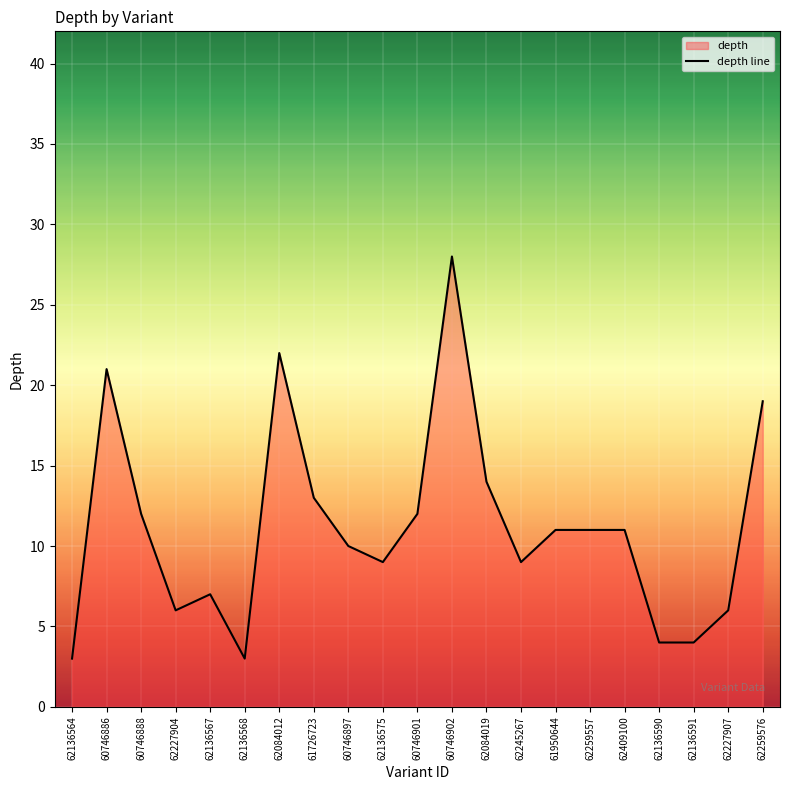

How many interior local valleys (lower than both neighbors) does the data have?

4